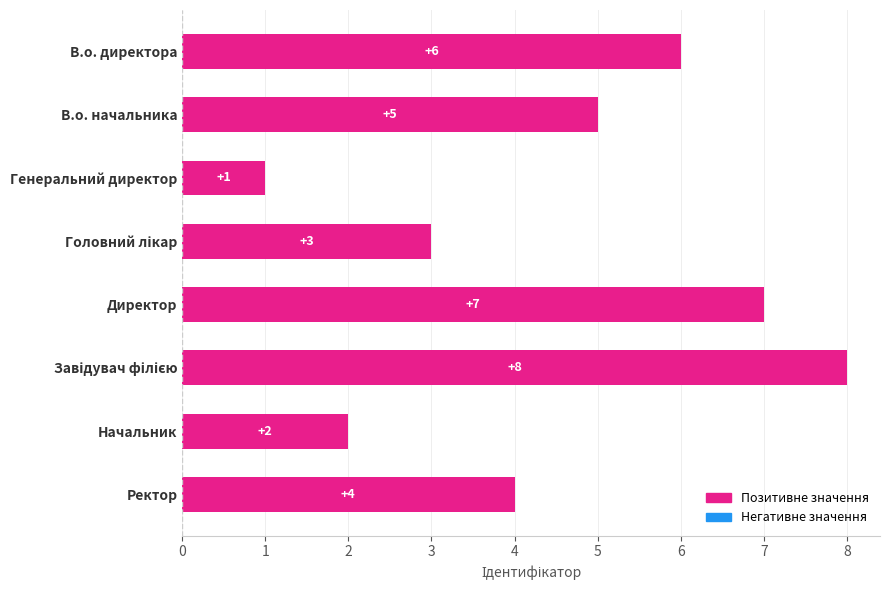

Reading bottom to top, list all the values displayed in this chart.

4	2	8	7	3	1	5	6